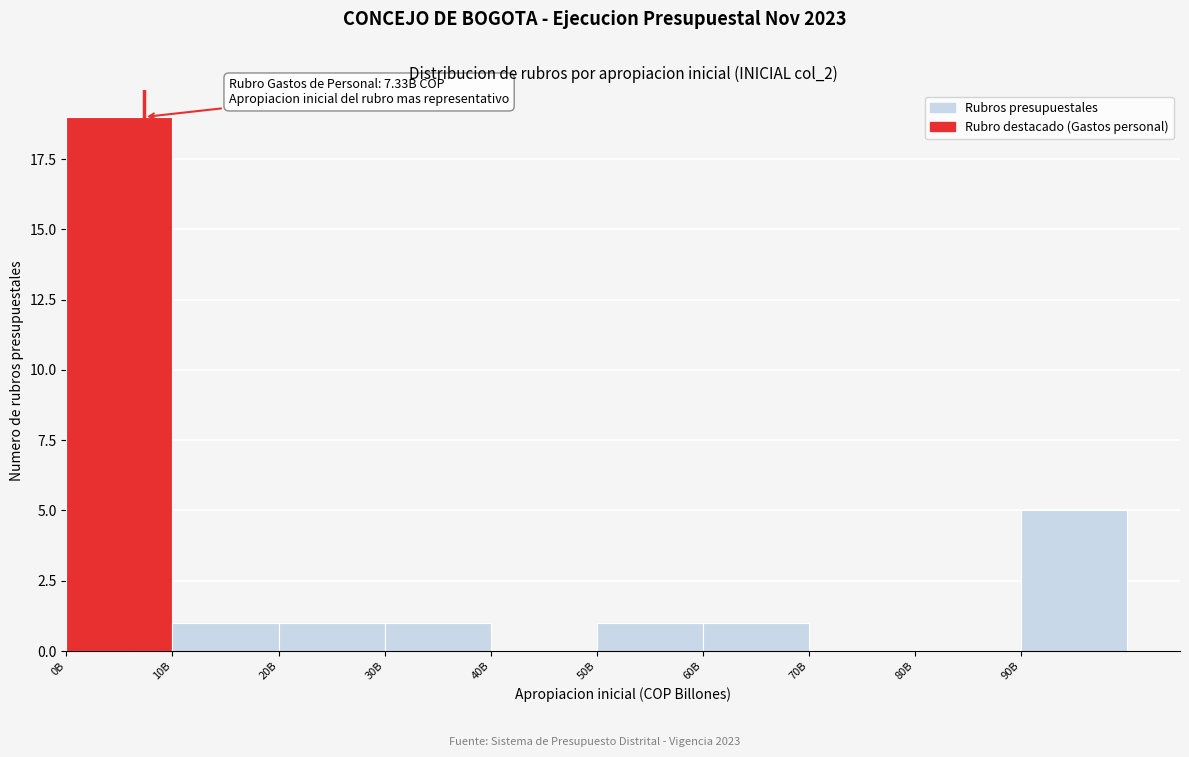

Reading left to right, extract all data points from this chart.

0B=19	10B=1	20B=1	30B=1	40B=0	50B=1	60B=1	70B=0	80B=0	90B=5